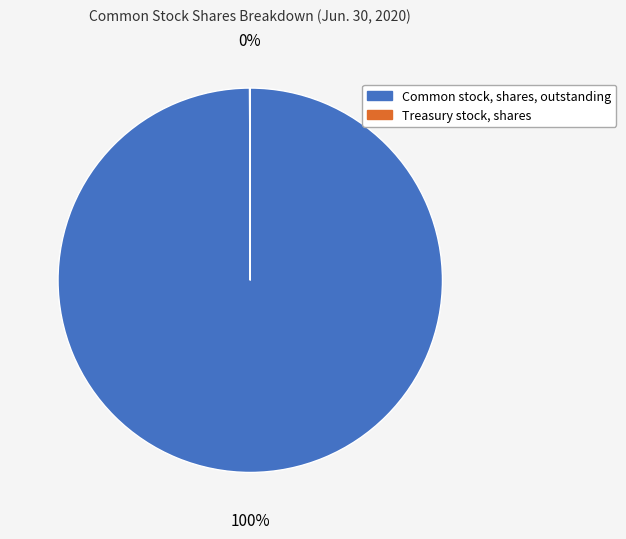

What is the largest slice in the pie chart?

Common stock, shares, outstanding